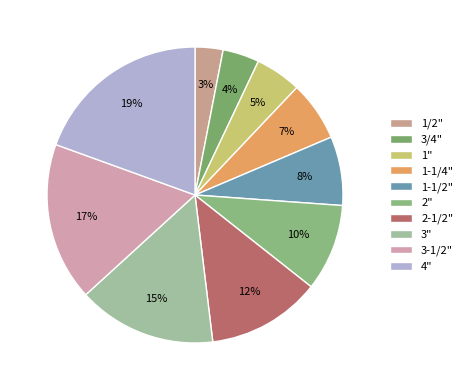

Which slice is the smallest?

1/2"